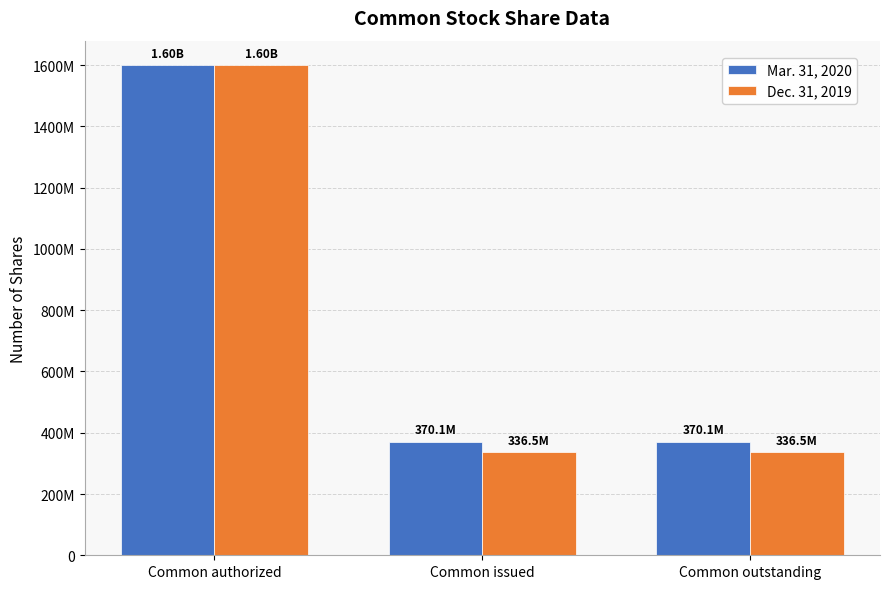

Does the chart contain stacked bars?

No